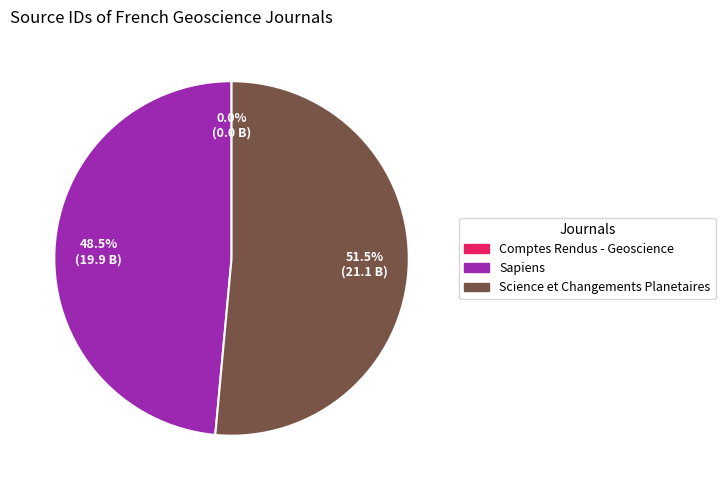

Which category has the biggest portion of the pie?

Science et Changements Planetaires